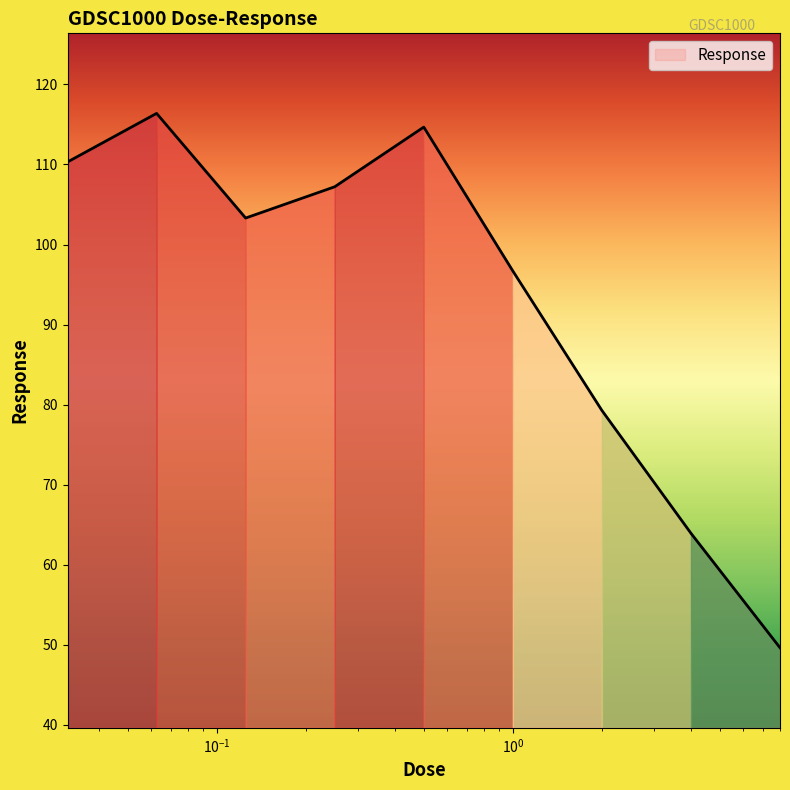

What is the difference between the maximum and minimum values?

66.7